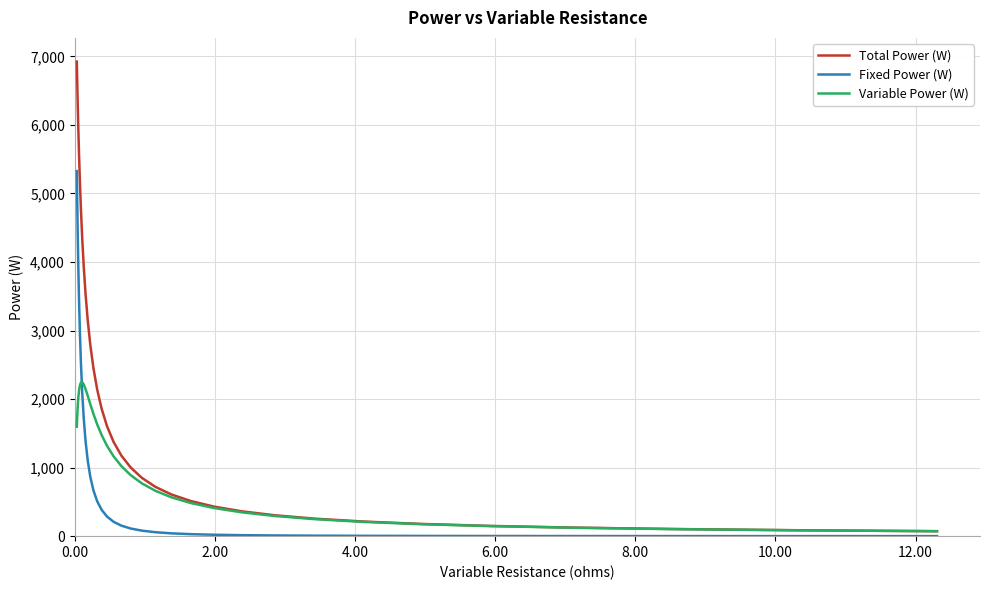

Which series has the largest range (max minus min)?

Total Power (W)